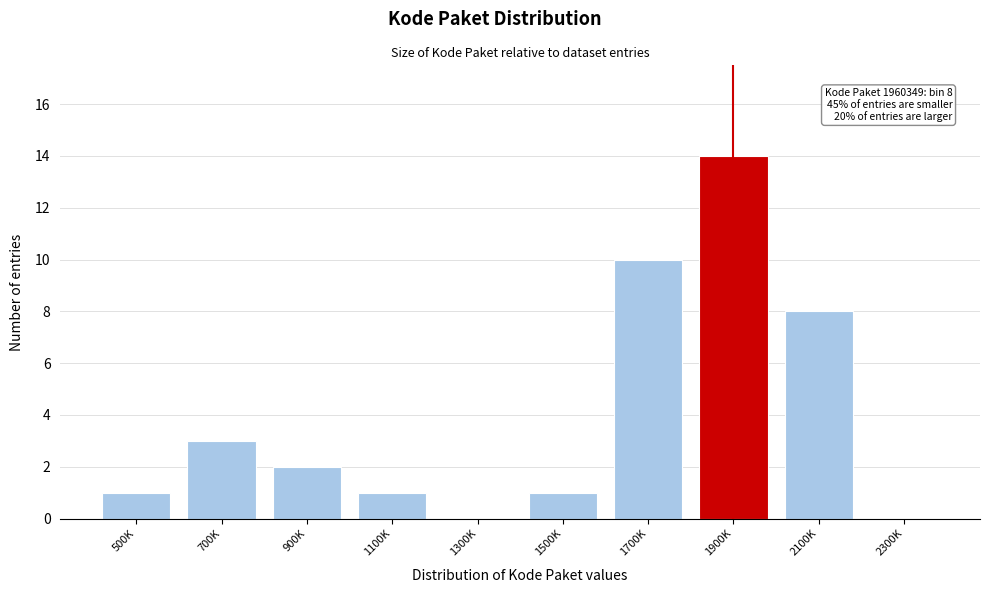

Reading right to left, what are all the values shown in this chart?

2300K=0	2100K=8	1900K=14	1700K=10	1500K=1	1300K=0	1100K=1	900K=2	700K=3	500K=1